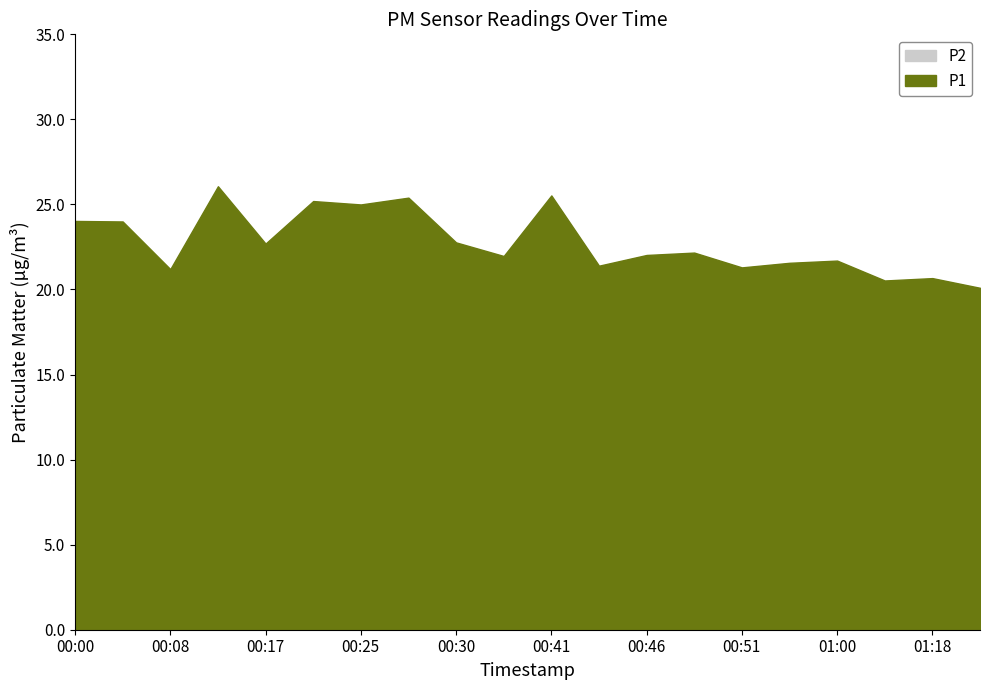

Which series changed the most between 01:00 and 01:21?

P1